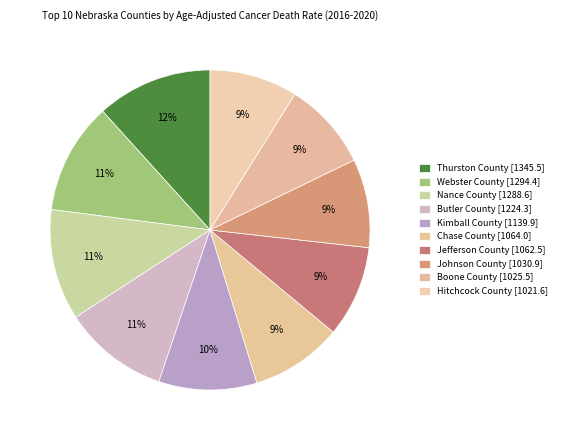

How many slices are in this pie chart?

10